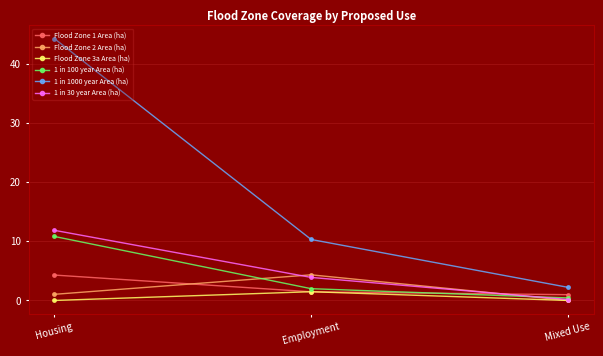

How many values in the Flood Zone 2 Area (ha) series are below 1?

1